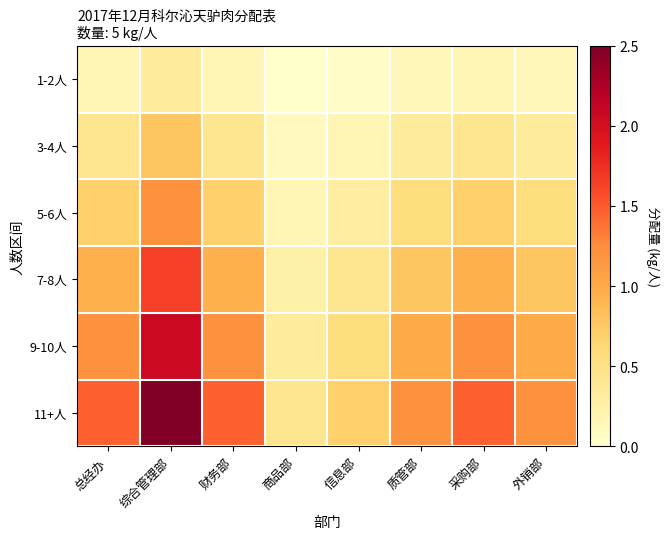

Reading left to right, what are all the values shown in this chart?

1-2人: 总经办=0.2	综合管理部=0.4	财务部=0.2	商品部=0.0	信息部=0.0	质管部=0.1	采购部=0.2	外销部=0.1
3-4人: 总经办=0.4	综合管理部=0.8	财务部=0.4	商品部=0.1	信息部=0.2	质管部=0.4	采购部=0.4	外销部=0.4
5-6人: 总经办=0.7	综合管理部=1.2	财务部=0.7	商品部=0.2	信息部=0.3	质管部=0.6	采购部=0.7	外销部=0.6
7-8人: 总经办=1.0	综合管理部=1.6	财务部=1.0	商品部=0.3	信息部=0.4	质管部=0.8	采购部=1.0	外销部=0.8
9-10人: 总经办=1.2	综合管理部=2.1	财务部=1.2	商品部=0.4	信息部=0.6	质管部=1.0	采购部=1.2	外销部=1.0
11+人: 总经办=1.5	综合管理部=2.5	财务部=1.5	商品部=0.4	信息部=0.7	质管部=1.2	采购部=1.5	外销部=1.2